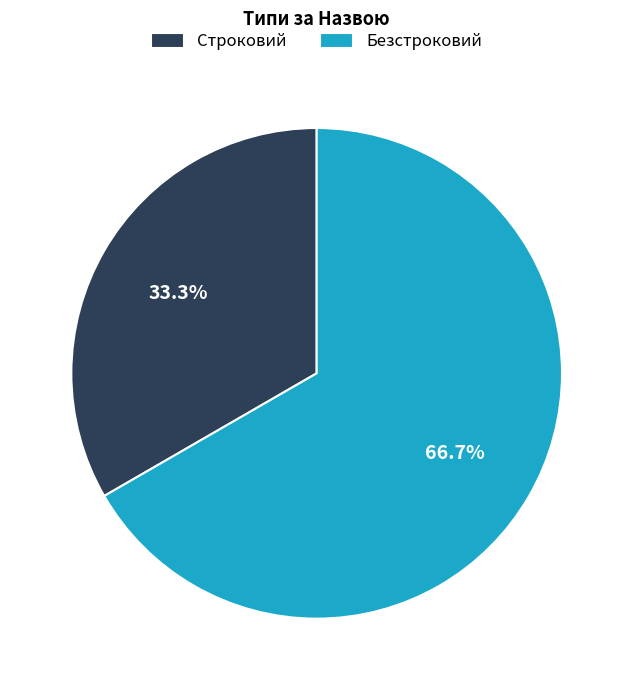

What is the majority slice?

Безстроковий